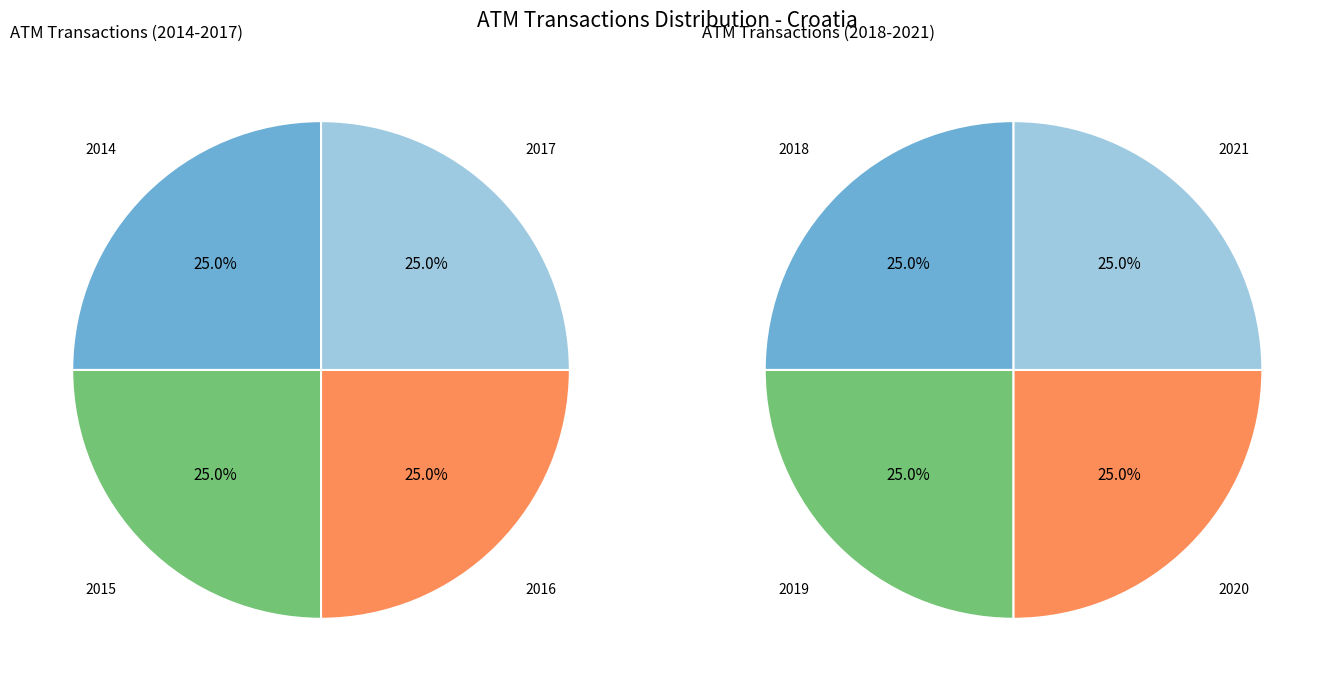

To the nearest percent, what percentage of the pie is 1?

25%